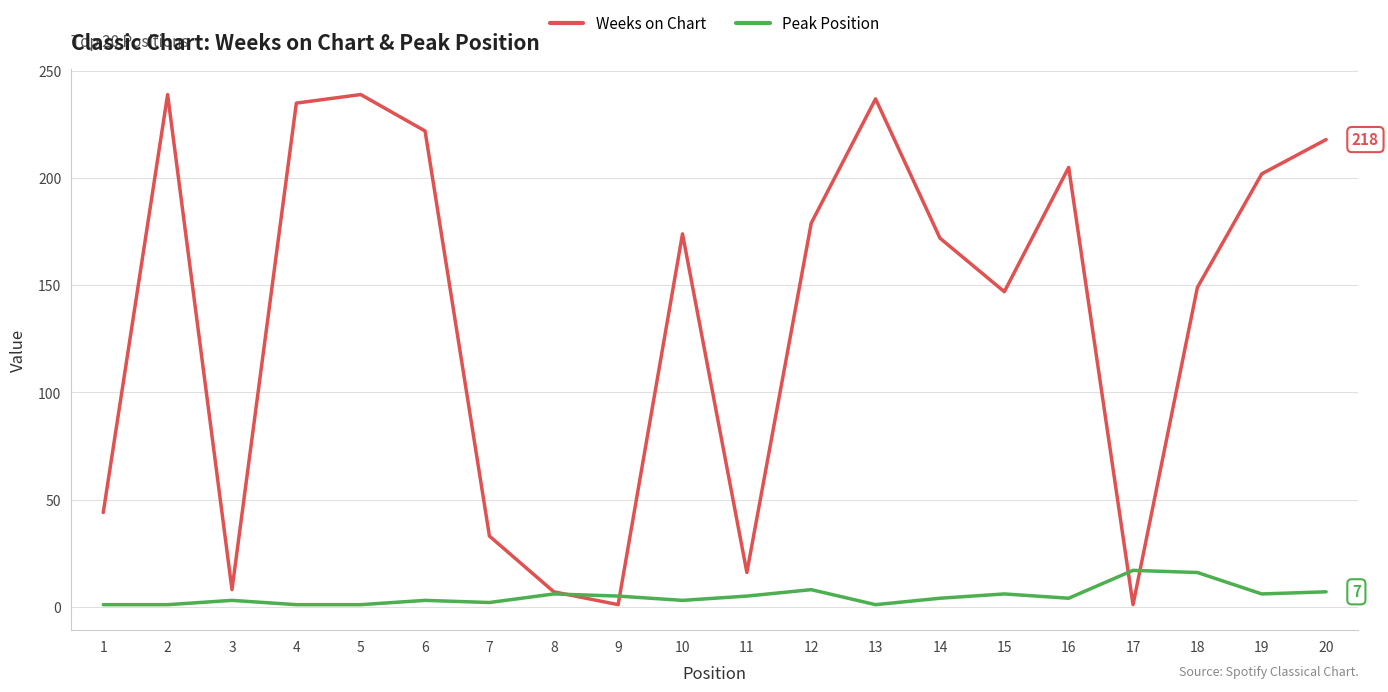

Between 1 and 3, which series saw the biggest shift?

Weeks on Chart